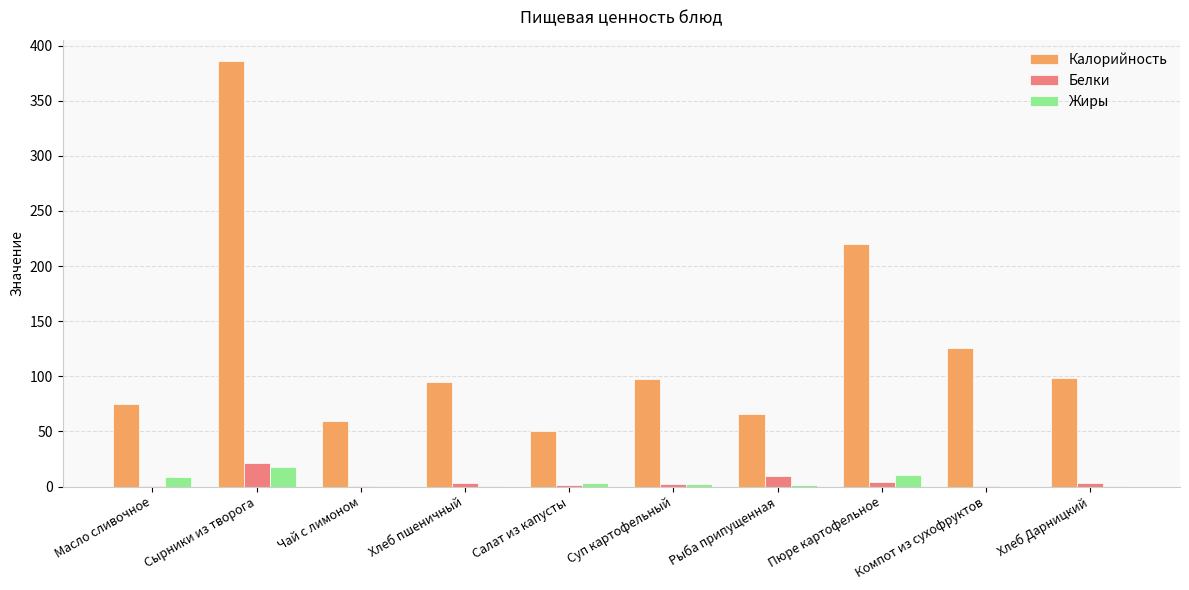

What is the highest value of the Калорийность series?

386.0